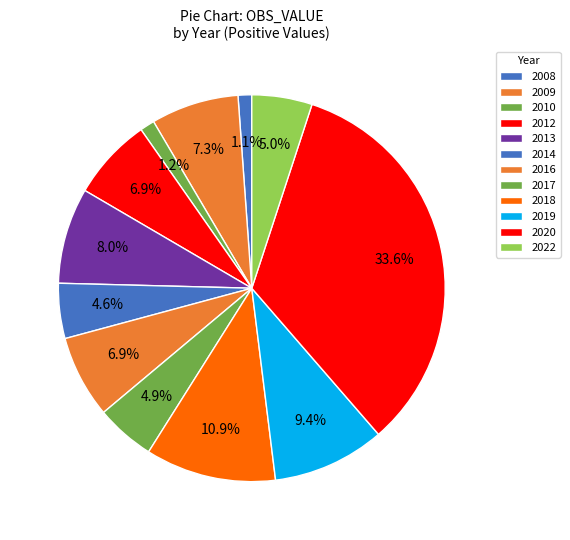

True or false: 2019 accounts for 9% of the total.

True